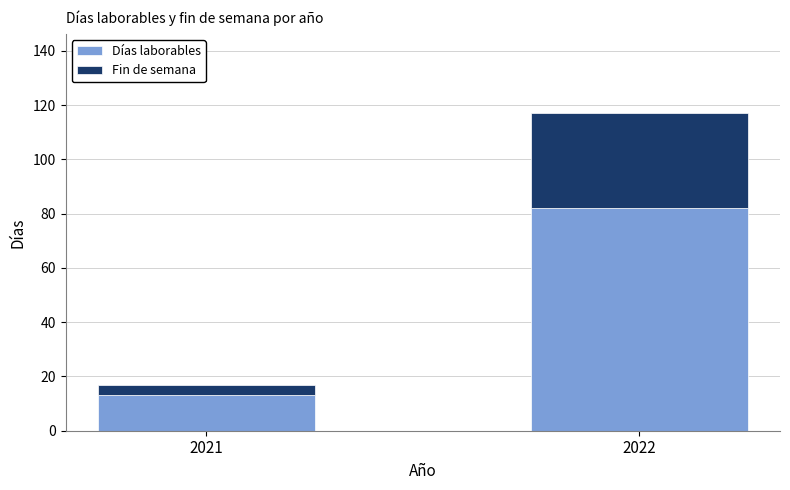

Is it true that Días laborables equals 82 at 2022?

True